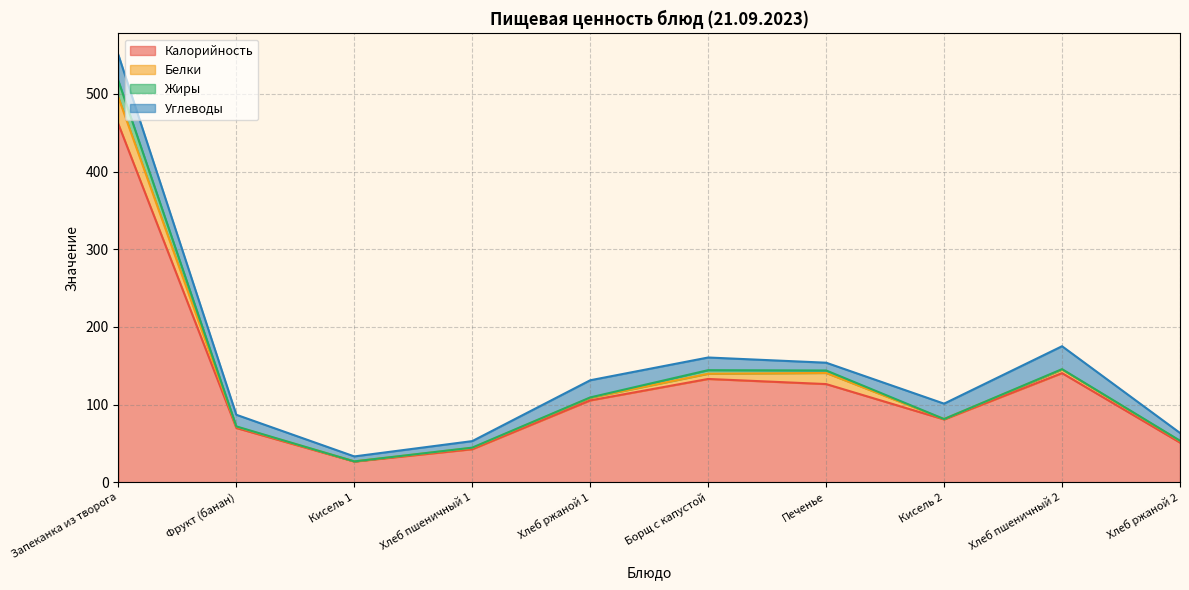

Reading right to left, list all the values displayed in this chart.

Калорийность: Хлеб ржаной 2=51.2	Хлеб пшеничный 2=140.6	Кисель 2=81.0	Печенье=126.5	Борщ с капустой=133.1	Хлеб ржаной 1=105.5	Хлеб пшеничный 1=42.7	Кисель 1=26.8	Фрукт (банан)=70.0	Запеканка из творога=461.1
Белки: Хлеб ржаной 2=2.0	Хлеб пшеничный 2=4.6	Кисель 2=0.5	Печенье=14.3	Борщ с капустой=6.7	Хлеб ржаной 1=3.4	Хлеб пшеничный 1=1.7	Кисель 1=0.2	Фрукт (банан)=1.6	Запеканка из творога=34.3
Жиры: Хлеб ржаной 2=0.4	Хлеб пшеничный 2=0.5	Кисель 2=0.0	Печенье=3.2	Борщ с капустой=4.6	Хлеб ржаной 1=0.4	Хлеб пшеничный 1=0.3	Кисель 1=0.0	Фрукт (банан)=0.4	Запеканка из творога=21.4
Углеводы: Хлеб ржаной 2=10.0	Хлеб пшеничный 2=29.5	Кисель 2=19.8	Печенье=10.0	Борщ с капустой=16.3	Хлеб ржаной 1=22.1	Хлеб пшеничный 1=8.4	Кисель 1=6.4	Фрукт (банан)=15.0	Запеканка из творога=33.4